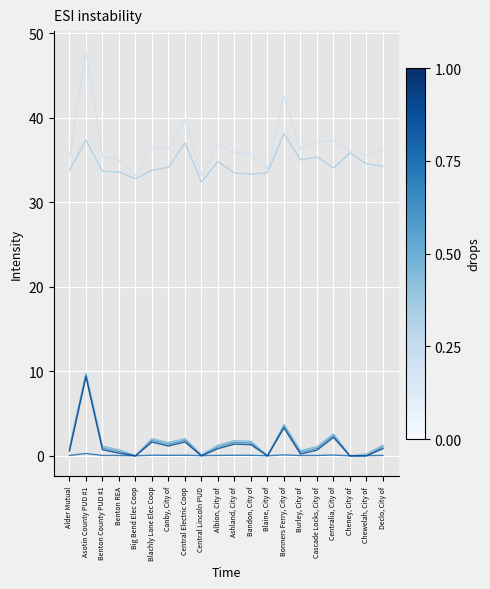

Count the number of data series in this chart.

6